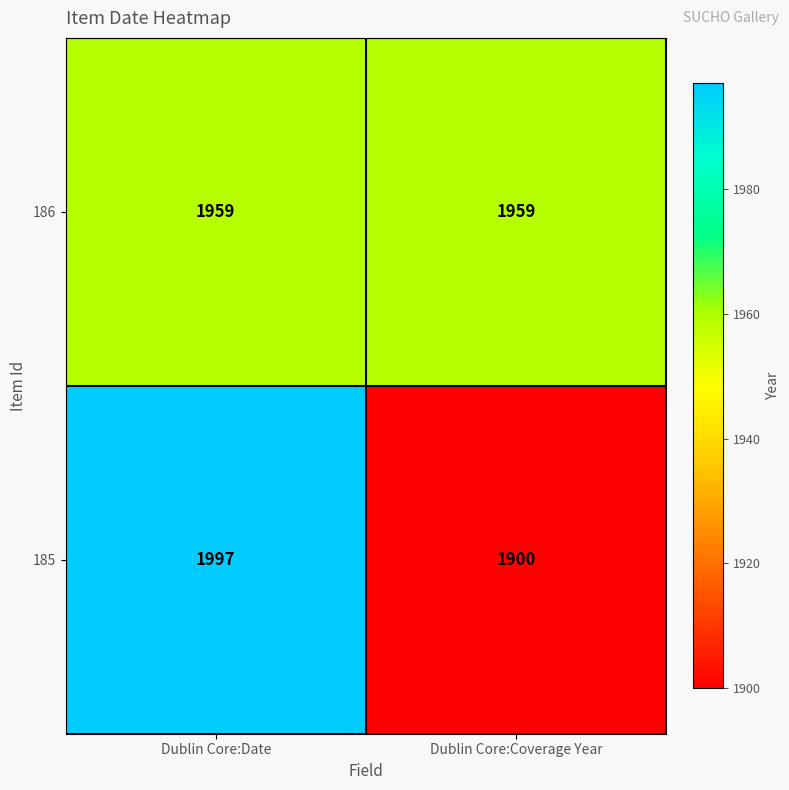

True or false: 186 has a value of 1959 at Dublin Core:Date.

True